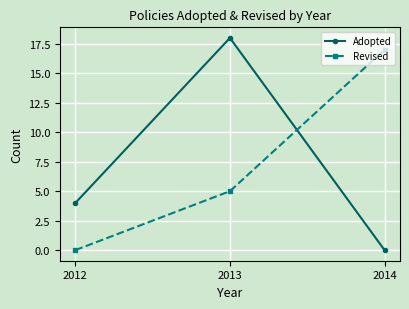

How many data points in Adopted are less than 4?

1